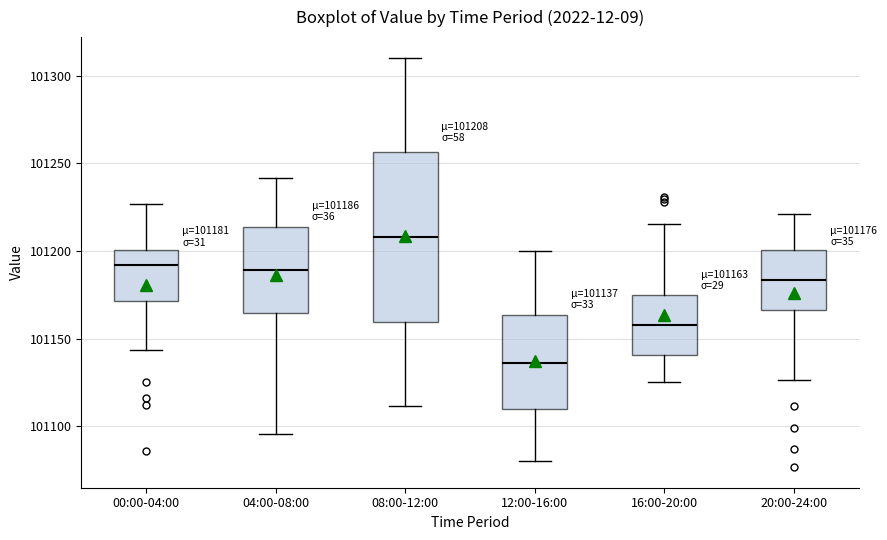

Comparing the boxes themselves (not the whiskers), which one is the tallest?

08:00-12:00